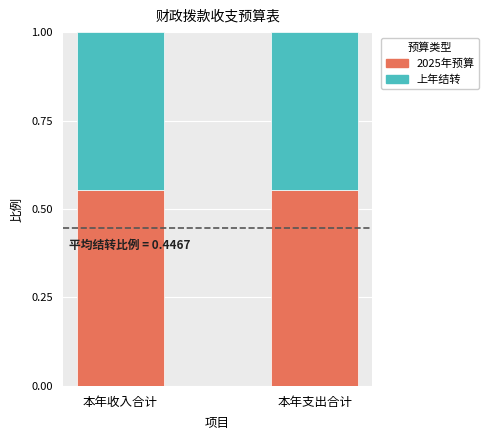

Are the bars grouped side by side (vs. stacked)?

No